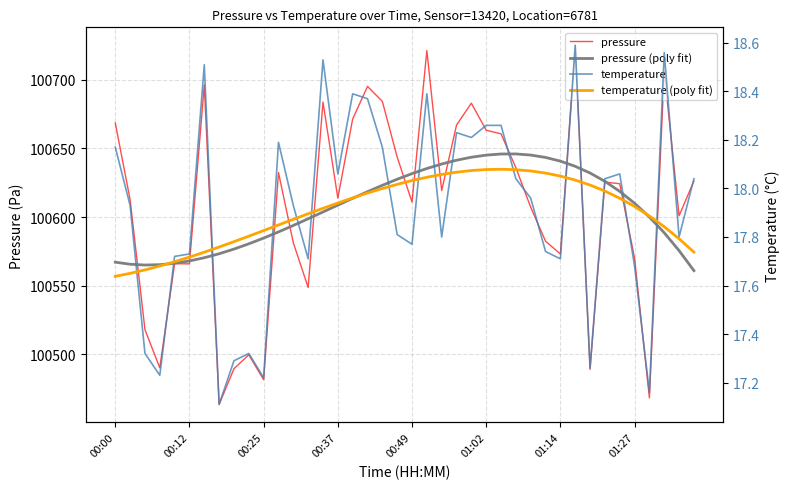

What is the value of the pressure (poly fit) point at the 35th from the left?

100618.7